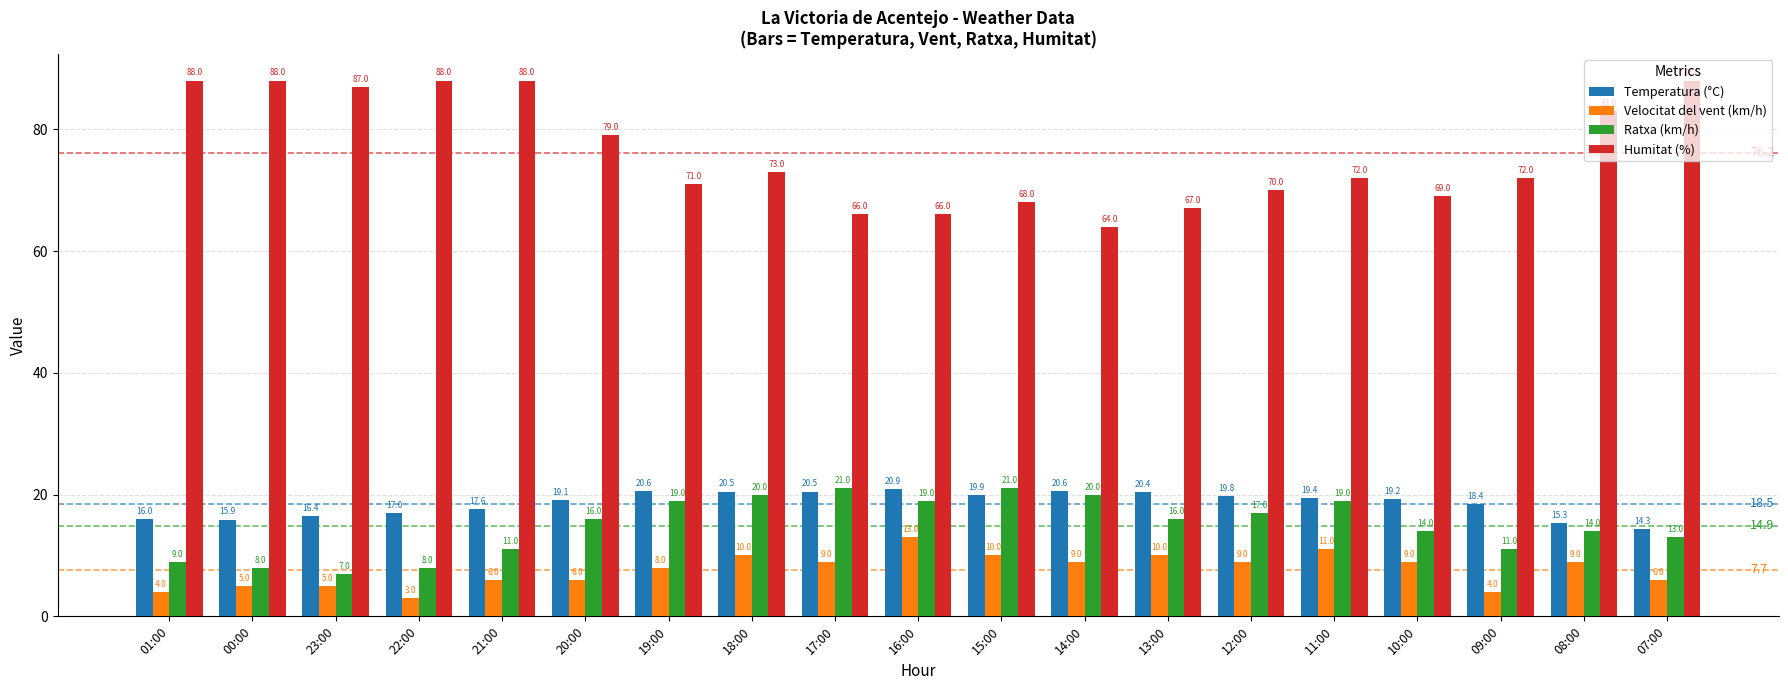

Reading right to left, what are all the values shown in this chart?

Temperatura (°C): 07:00=14.3	08:00=15.3	09:00=18.4	10:00=19.2	11:00=19.4	12:00=19.8	13:00=20.4	14:00=20.6	15:00=19.9	16:00=20.9	17:00=20.5	18:00=20.5	19:00=20.6	20:00=19.1	21:00=17.6	22:00=17.0	23:00=16.4	00:00=15.9	01:00=16.0
Velocitat del vent (km/h): 07:00=6.0	08:00=9.0	09:00=4.0	10:00=9.0	11:00=11.0	12:00=9.0	13:00=10.0	14:00=9.0	15:00=10.0	16:00=13.0	17:00=9.0	18:00=10.0	19:00=8.0	20:00=6.0	21:00=6.0	22:00=3.0	23:00=5.0	00:00=5.0	01:00=4.0
Ratxa (km/h): 07:00=13.0	08:00=14.0	09:00=11.0	10:00=14.0	11:00=19.0	12:00=17.0	13:00=16.0	14:00=20.0	15:00=21.0	16:00=19.0	17:00=21.0	18:00=20.0	19:00=19.0	20:00=16.0	21:00=11.0	22:00=8.0	23:00=7.0	00:00=8.0	01:00=9.0
Humitat (%): 07:00=88.0	08:00=83.0	09:00=72.0	10:00=69.0	11:00=72.0	12:00=70.0	13:00=67.0	14:00=64.0	15:00=68.0	16:00=66.0	17:00=66.0	18:00=73.0	19:00=71.0	20:00=79.0	21:00=88.0	22:00=88.0	23:00=87.0	00:00=88.0	01:00=88.0